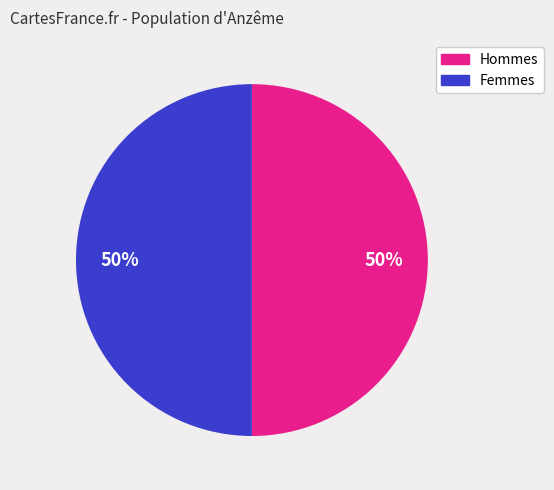

To the nearest percent, what is the average slice percentage?

50%